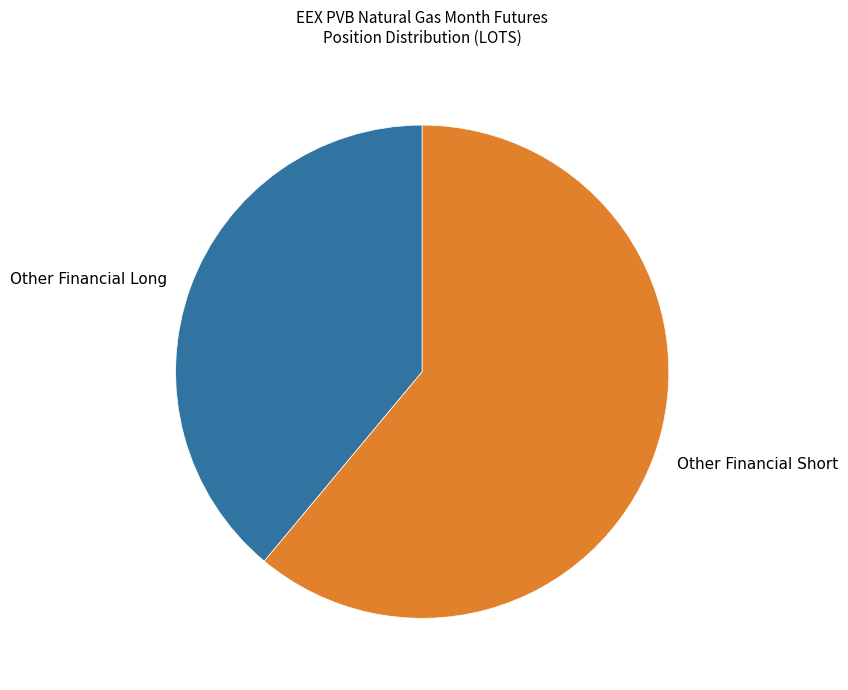

Which slice represents more than half of the pie?

Other Financial Short